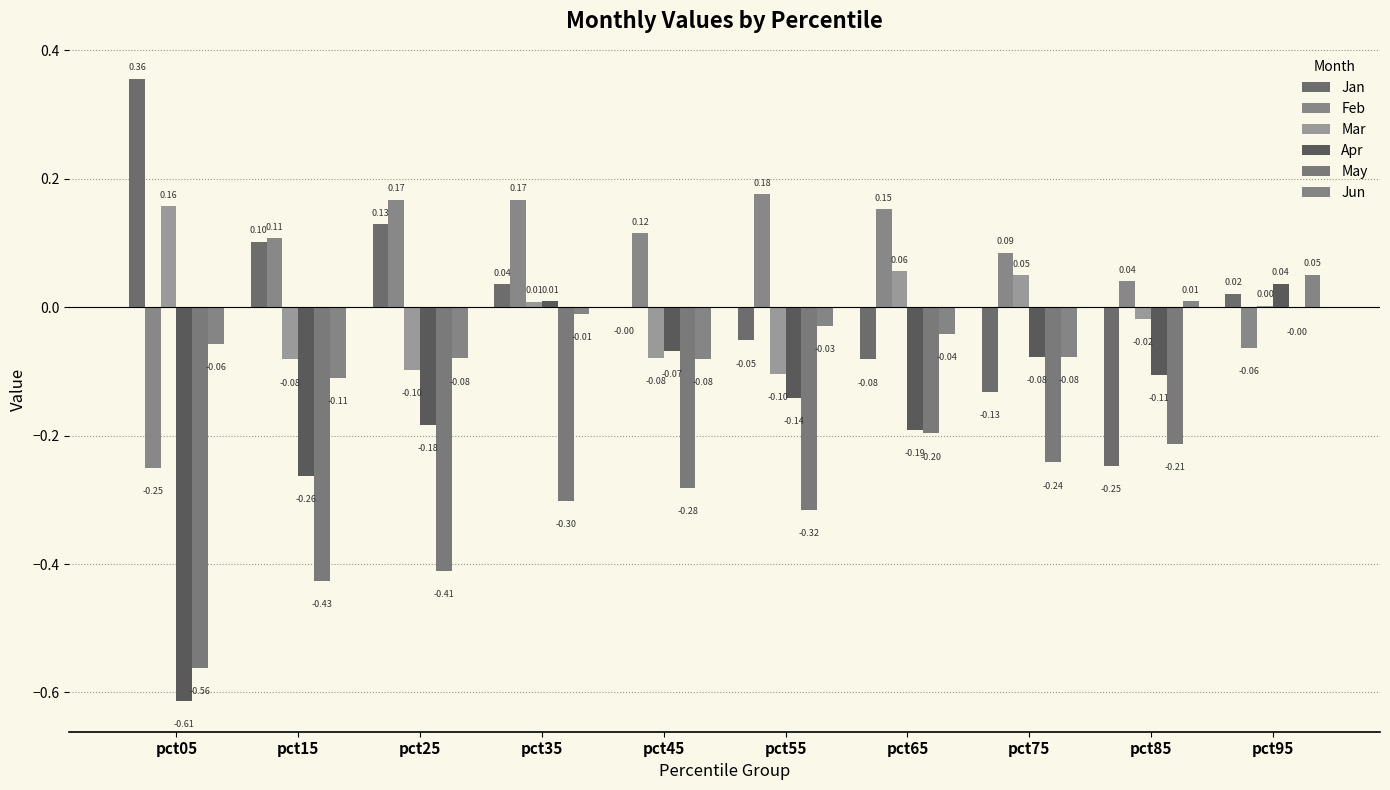

How many data points in Mar are above 0?

5